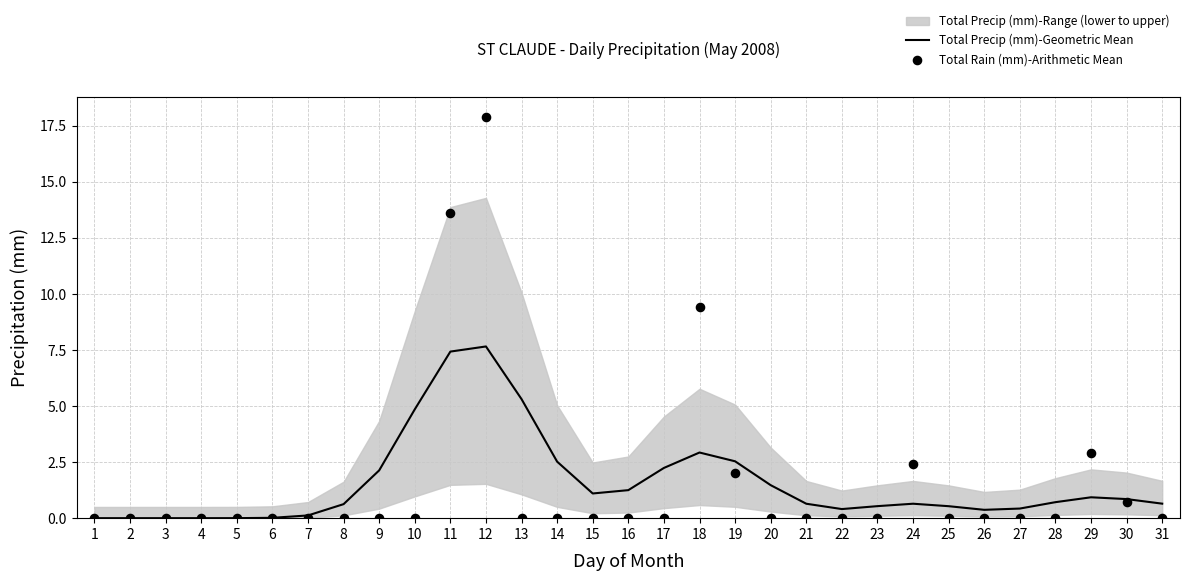

At which category is the sum across all series the highest?

12